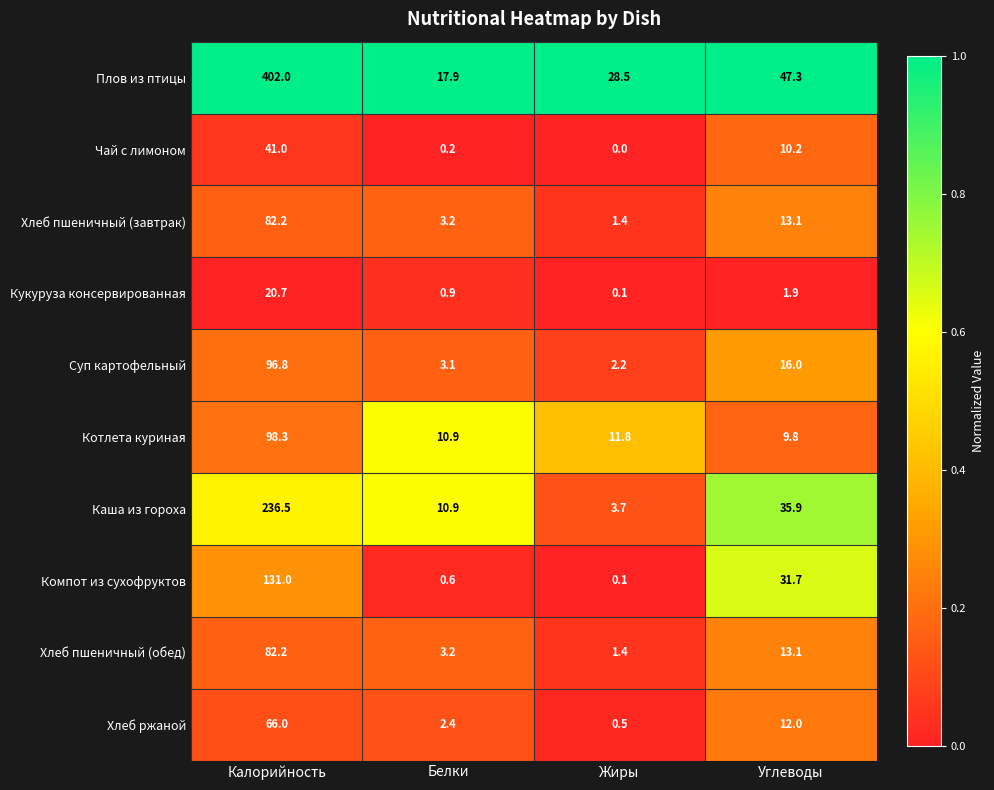

Rank the categories by Суп картофельный value from lowest to highest.

Жиры, Белки, Углеводы, Калорийность